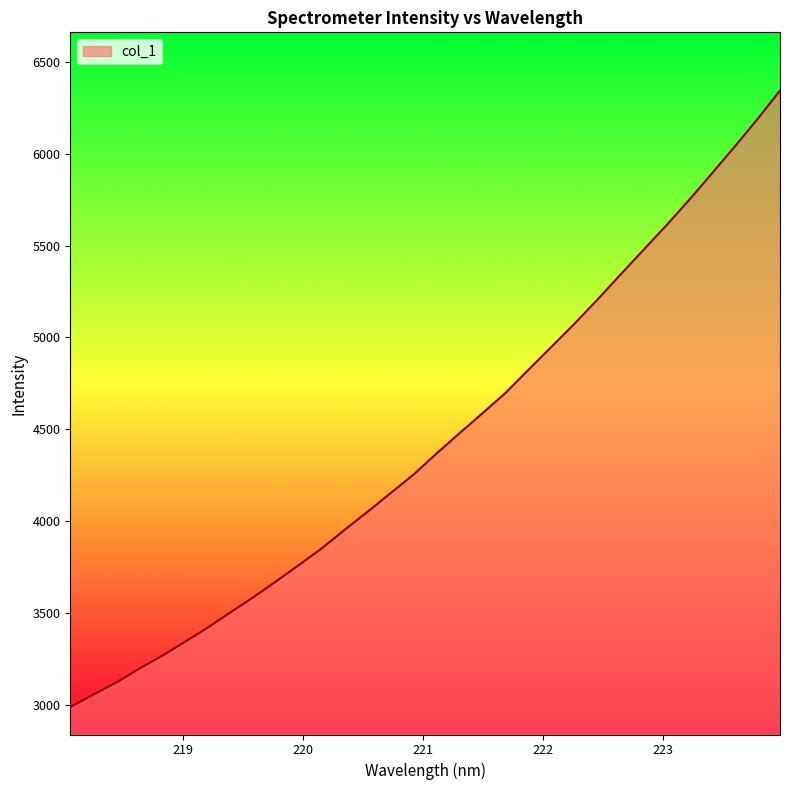

What is the minimum value shown in the chart?

2988.3